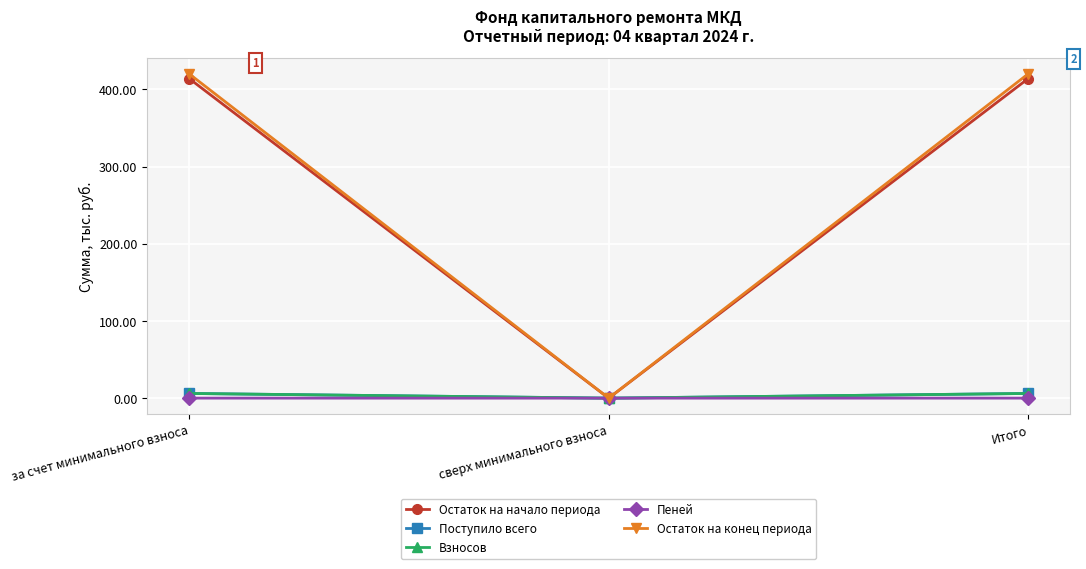

What is the difference between the Остаток на конец периода values at сверх минимального взноса and за счет минимального взноса?

420.1